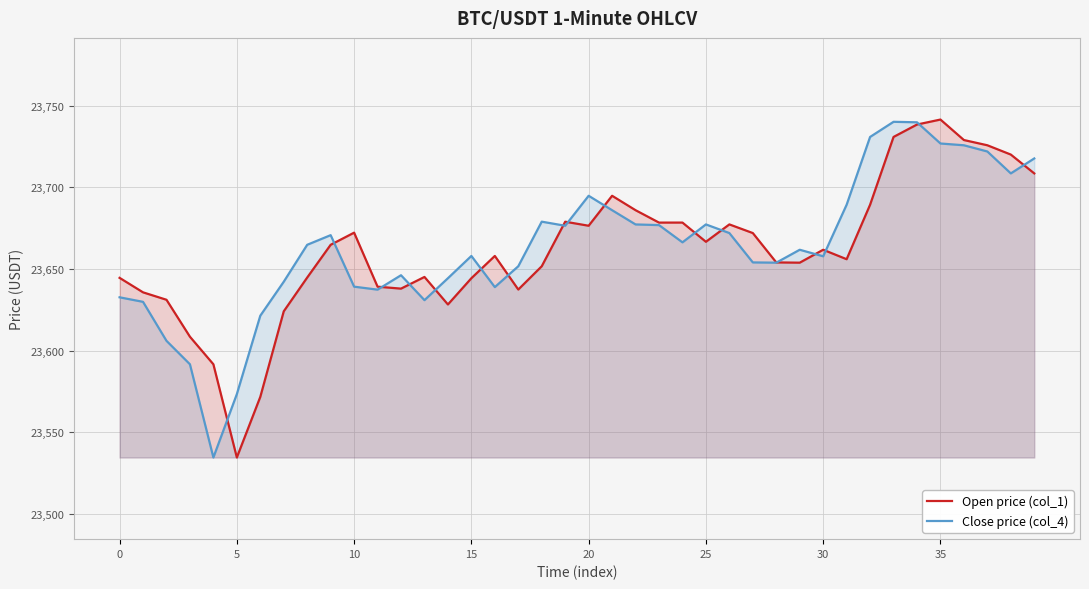

How many lines are shown in the chart?

2